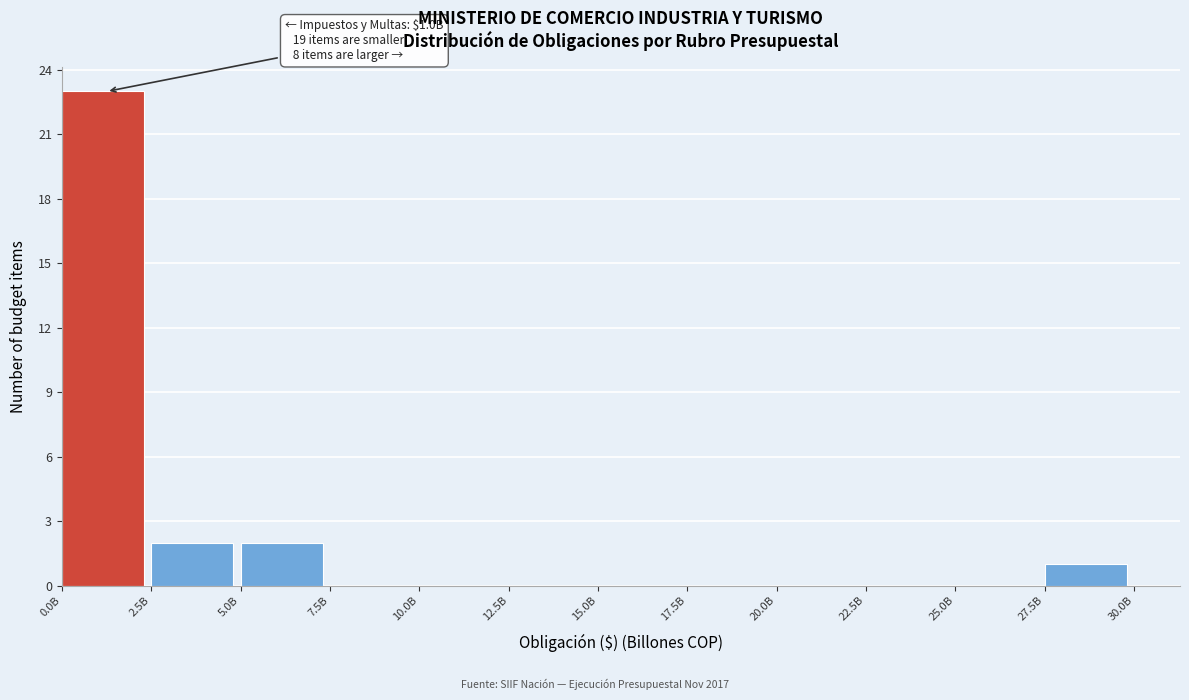

Reading left to right, what are all the values shown in this chart?

0.0B=23	2.5B=2	5.0B=2	7.5B=0	10.0B=0	12.5B=0	15.0B=0	17.5B=0	20.0B=0	22.5B=0	25.0B=0	27.5B=1